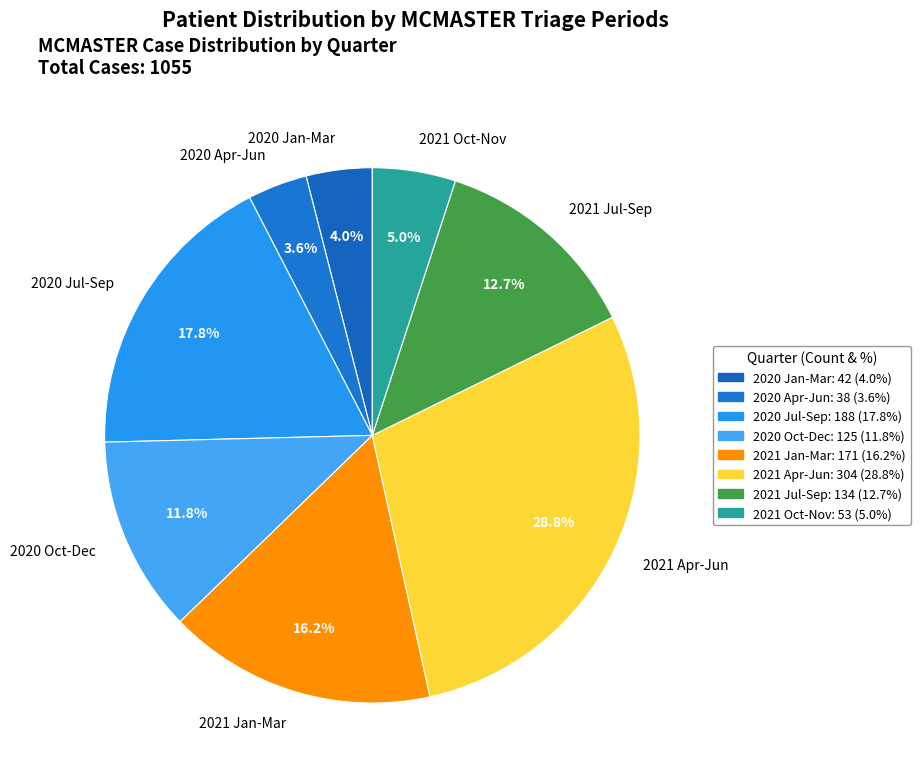

Is 2020 Jan-Mar the majority of the pie?

No